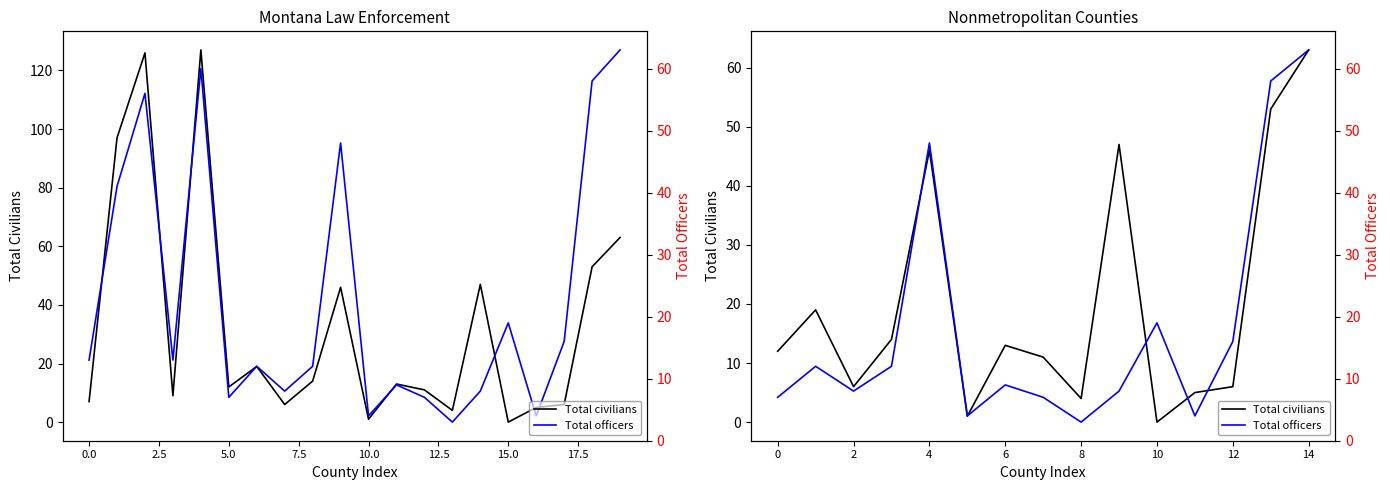

Is the value of Total officers at 5.0 greater than the value of Total civilians at 20.0?

No